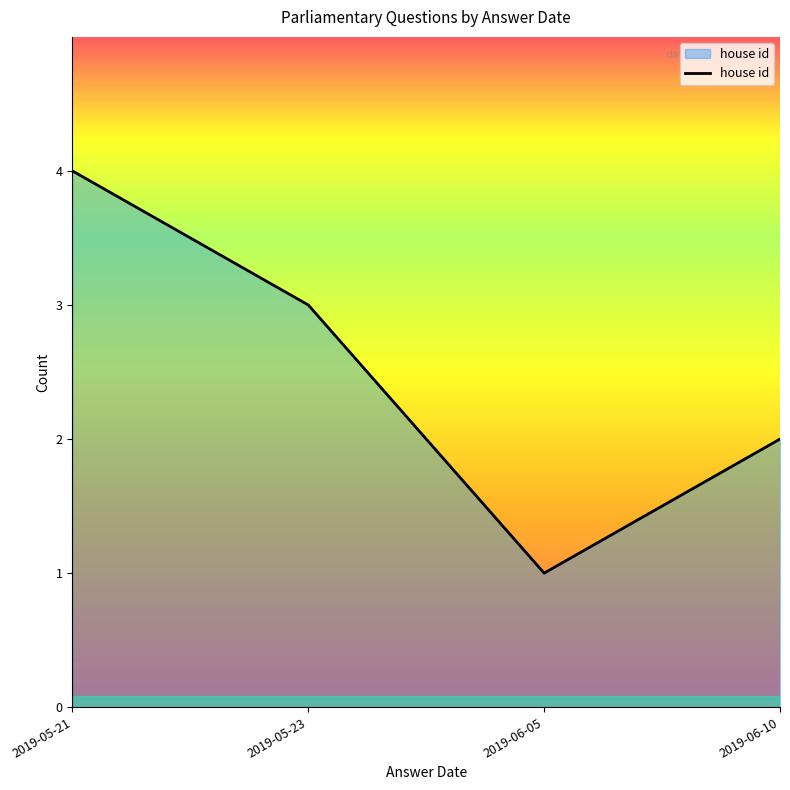

What position from the left is 2019-06-10?

4